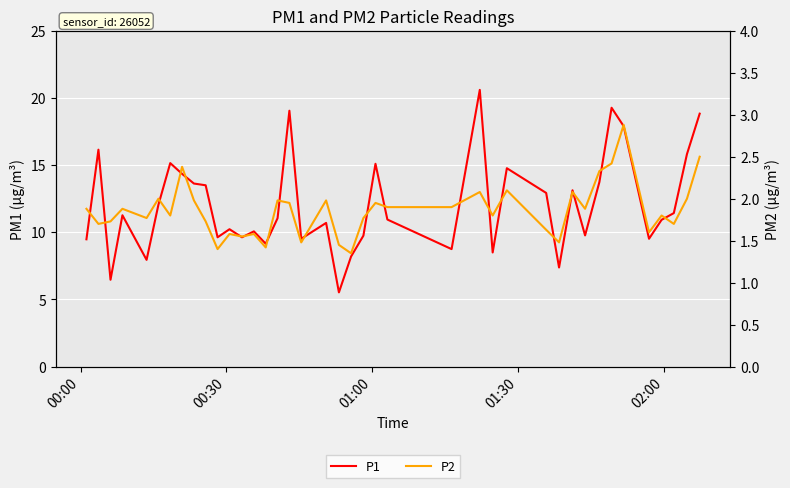

True or false: P1 has a value of 14.9 at 13.

False